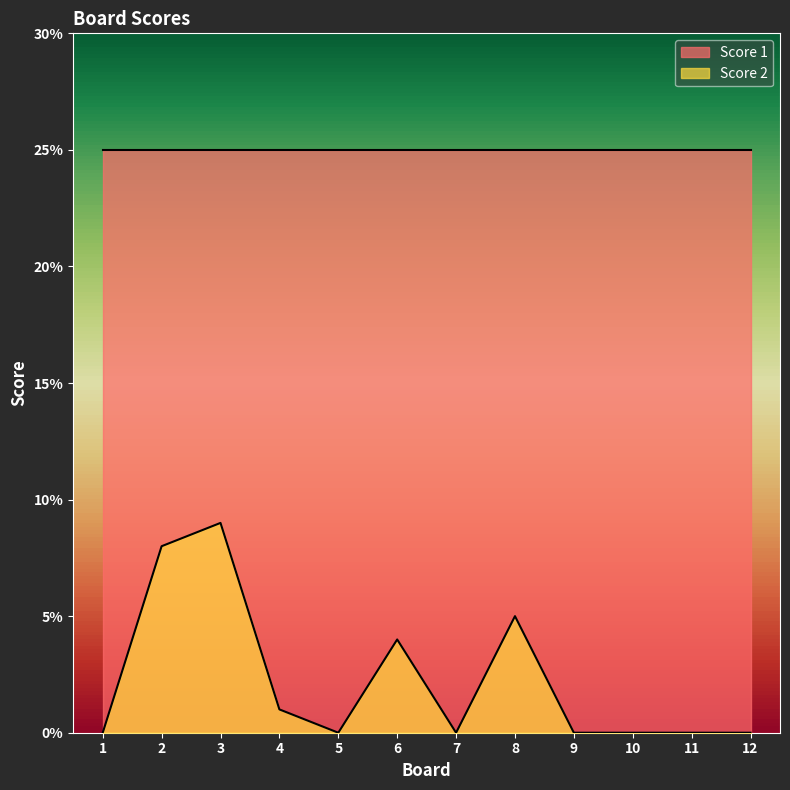

Rank the categories by value from highest to lowest.

3, 2, 8, 6, 4, 1, 5, 7, 9, 10, 11, 12